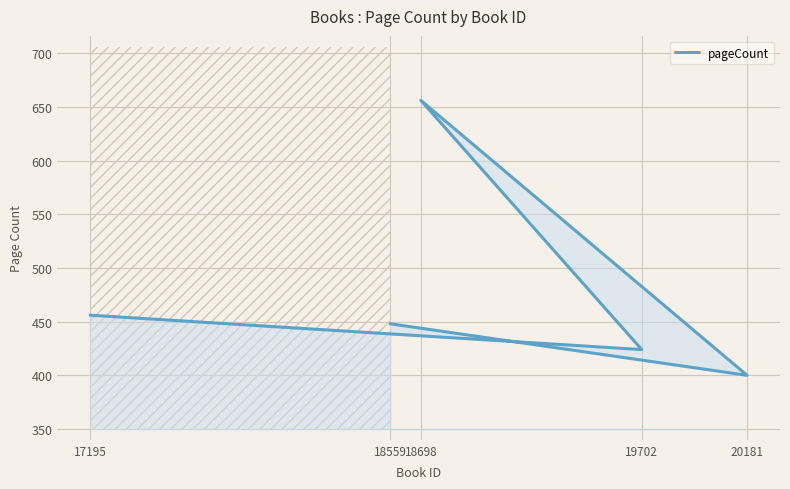

Which has a higher value, 18559 or 19702?

18559